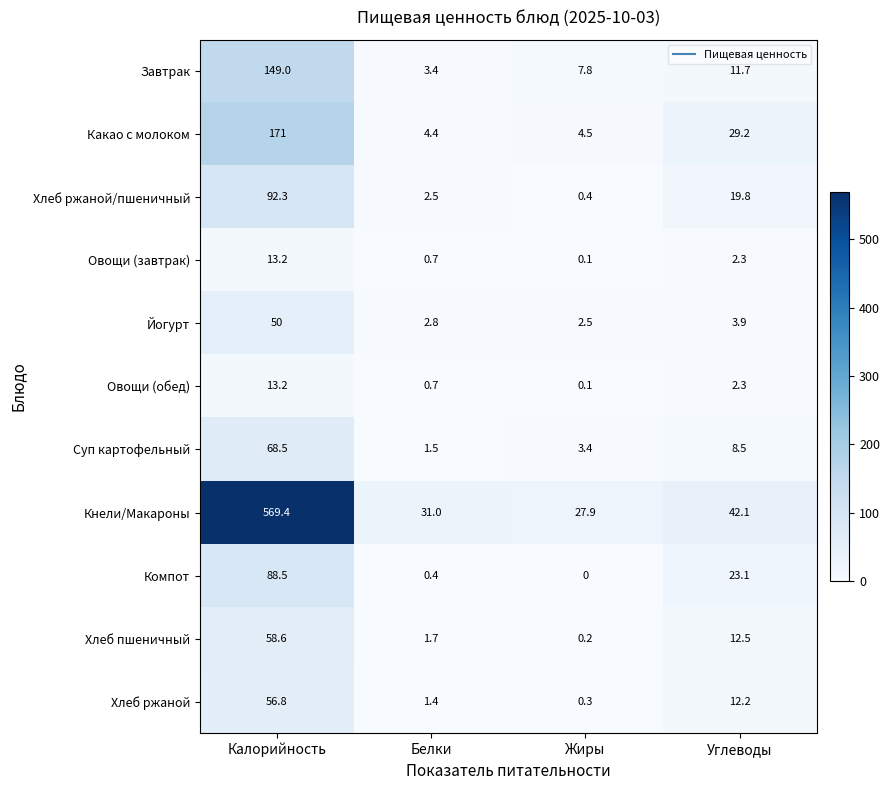

What is the average value of the Хлеб ржаной/пшеничный series?

28.8